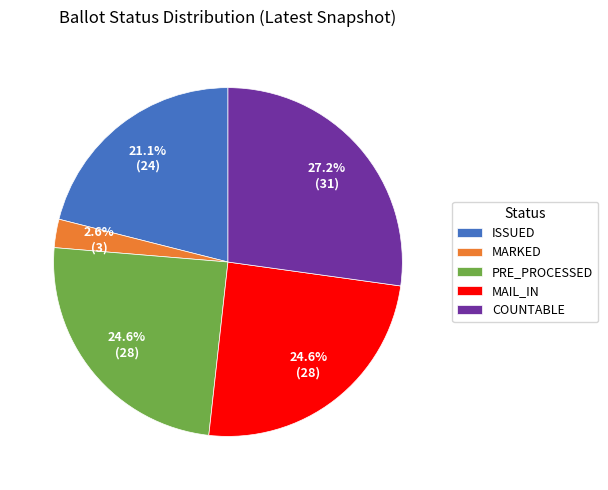

Which slice is the largest?

COUNTABLE